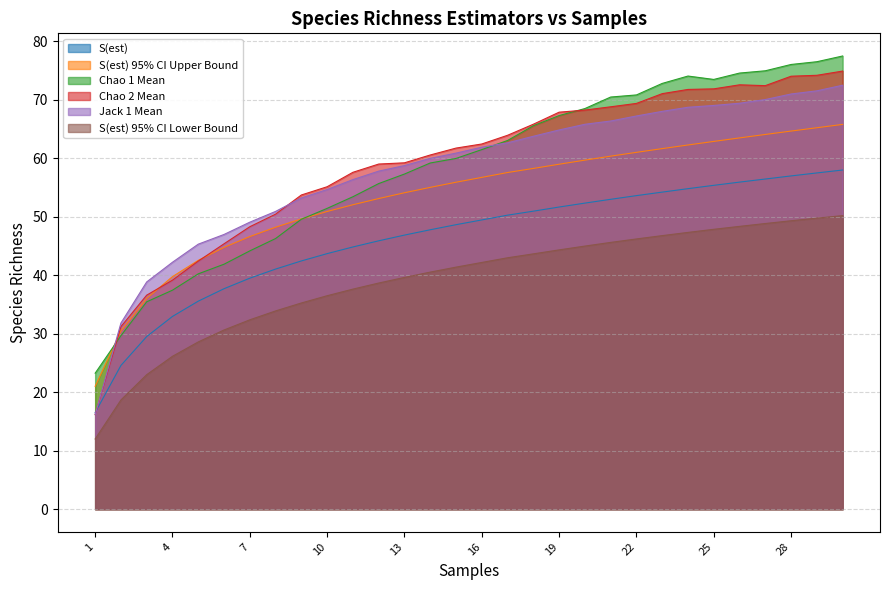

Is the value of Chao 1 Mean at 12 greater than the value of Chao 2 Mean at 3?

Yes